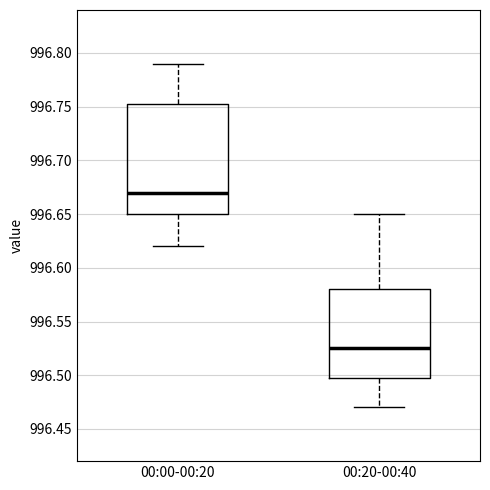

Reading left to right, transcribe this box plot: for each box, give where its median line is, the range the box spans, and where its two whiskers end, as read against the y-axis. The values are not printed on the chart, so give them approximately, as read against the axis.

00:00-00:20: median 996.670, box 996.650 to 996.755, whiskers 996.620 to 996.790
00:20-00:40: median 996.525, box 996.500 to 996.580, whiskers 996.470 to 996.650